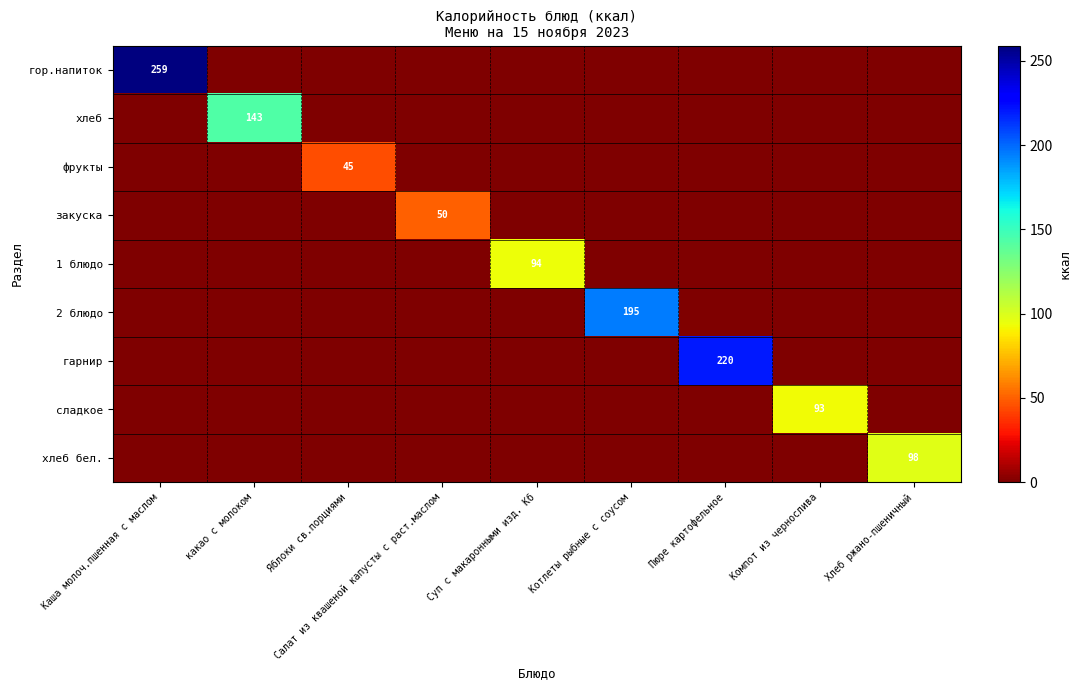

True or false: гор.напиток has a value of 438 at Каша молоч.пшенная с маслом.

False